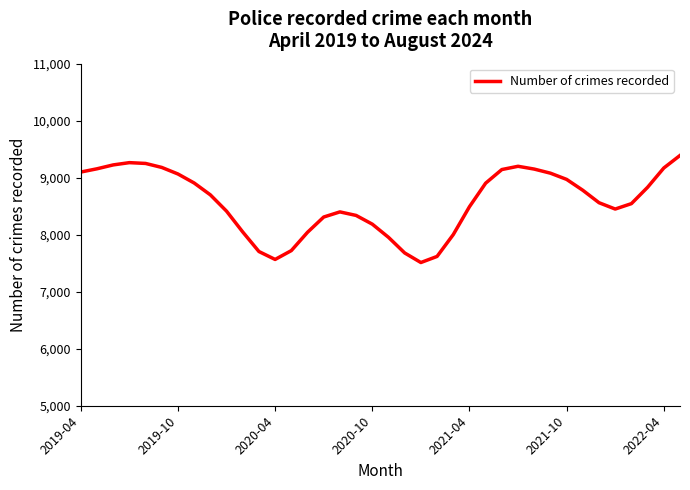

What is the minimum value shown in the chart?

7512